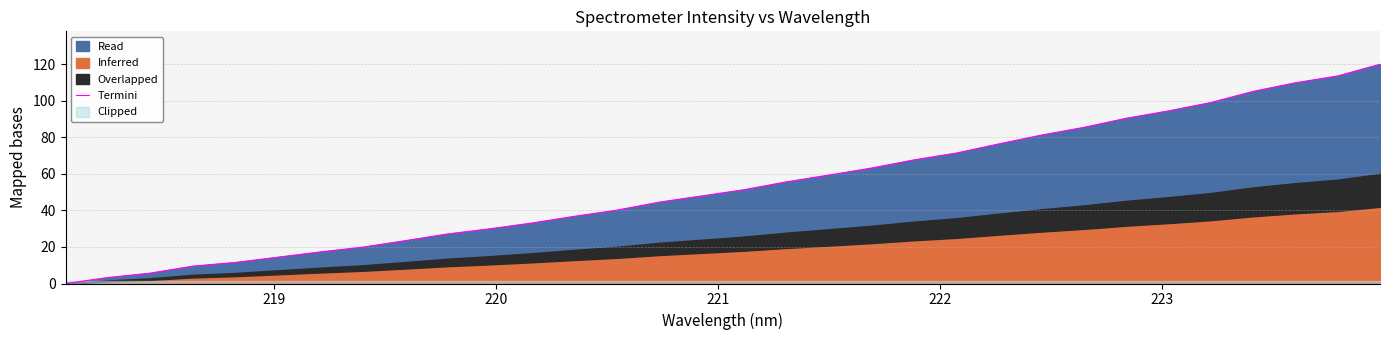

How many lines are shown in the chart?

1